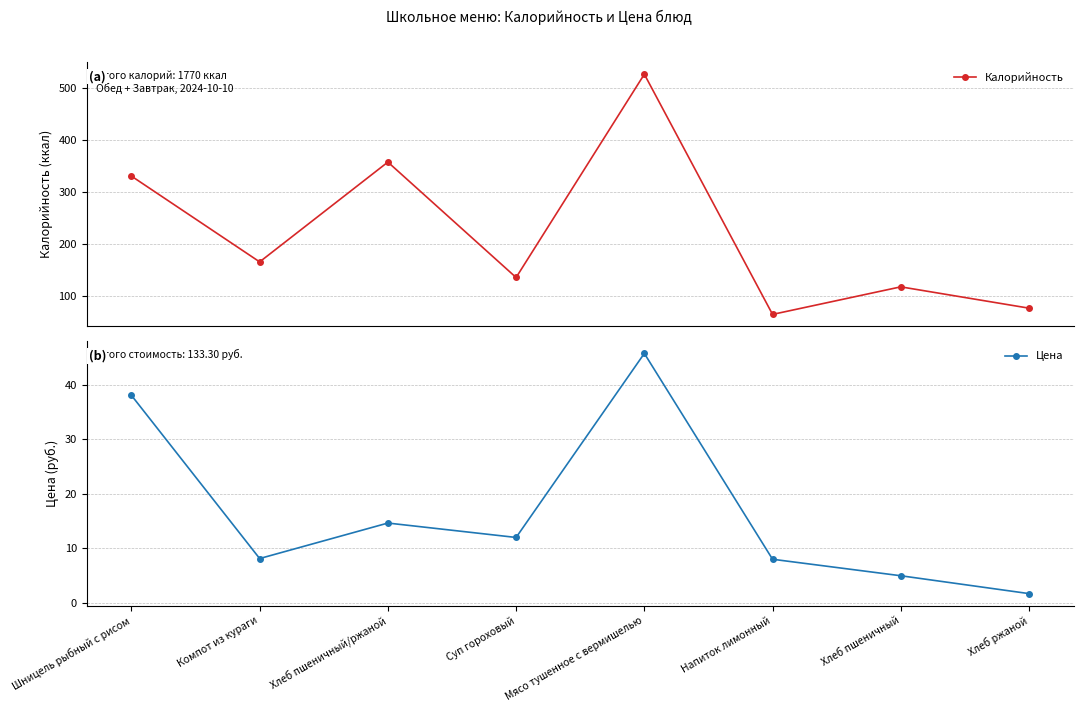

What position from the right is Мясо тушенное с вермишелью?

4